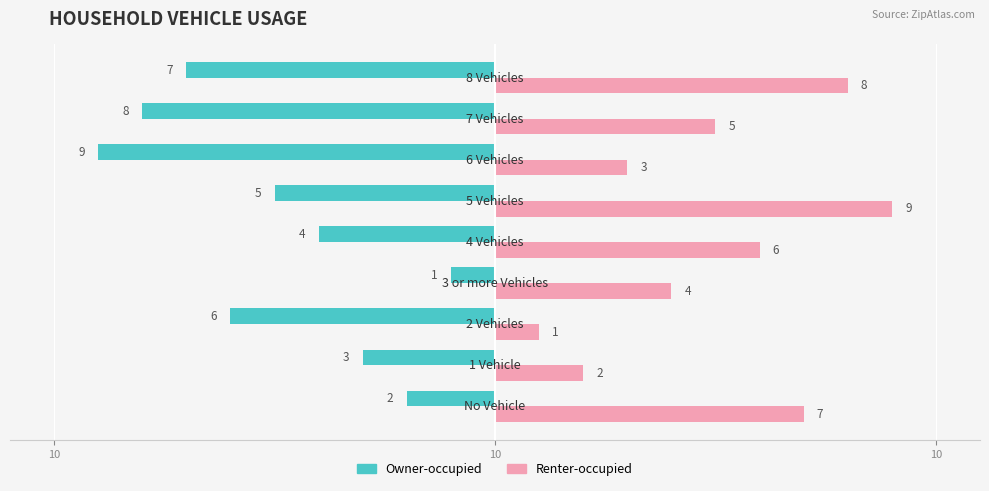

Which series has the widest spread of values?

Owner-occupied